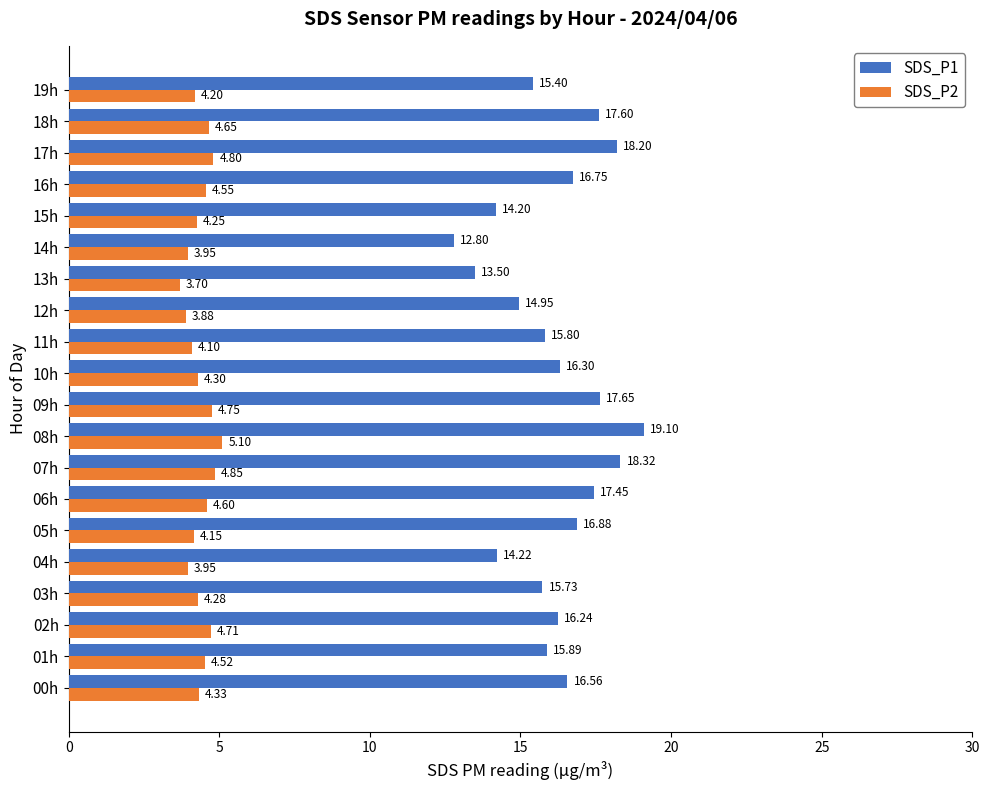

How many values in the SDS_P1 series are below 16?

9